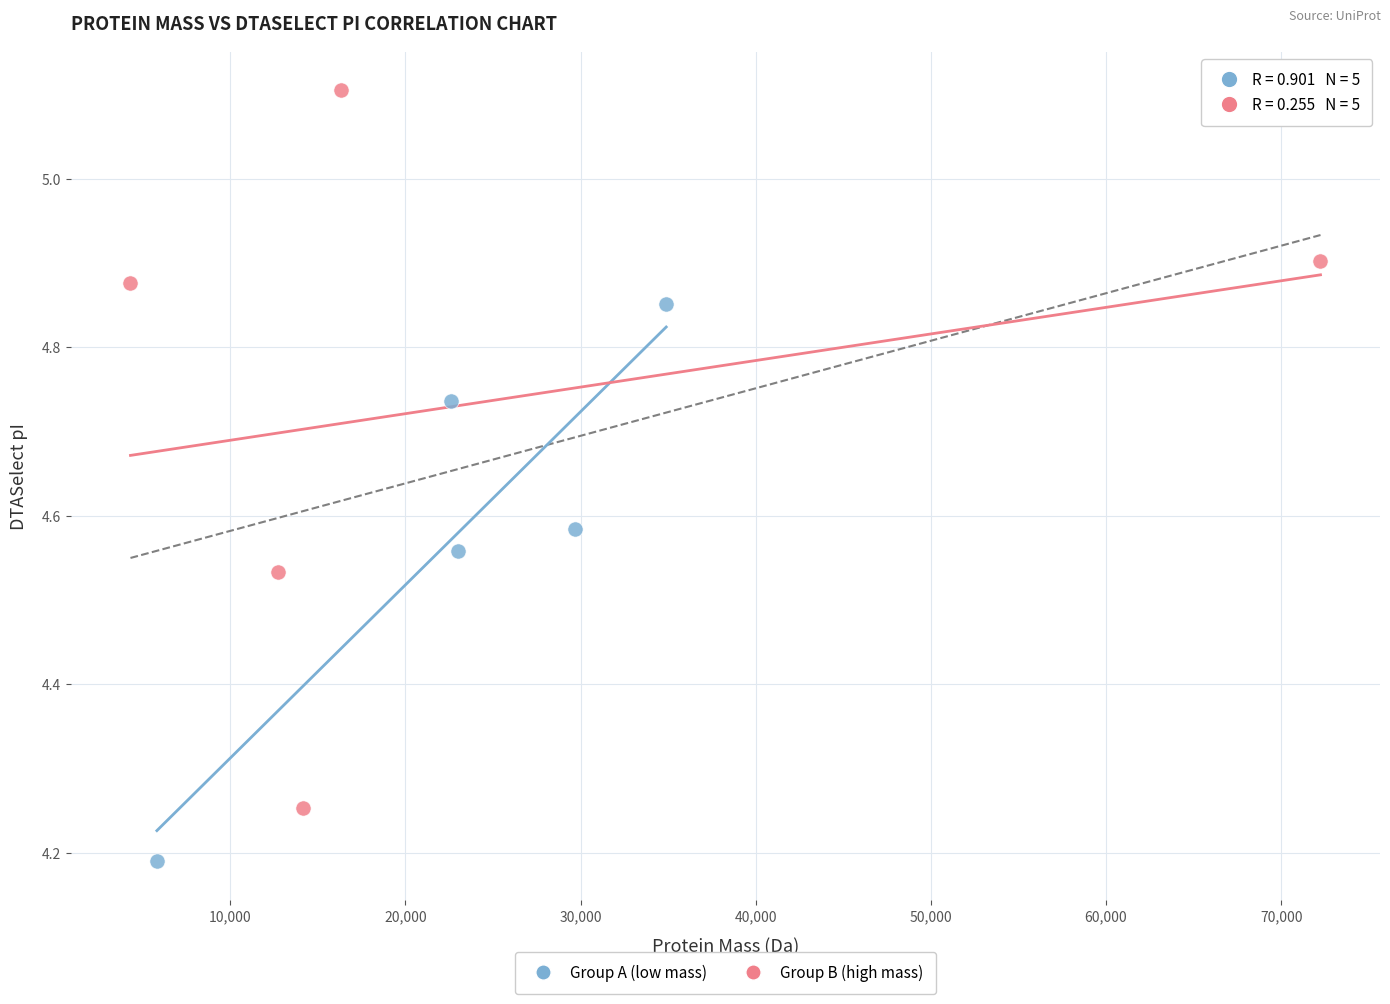

Which series has the widest spread of Y values?

Group B (high mass)